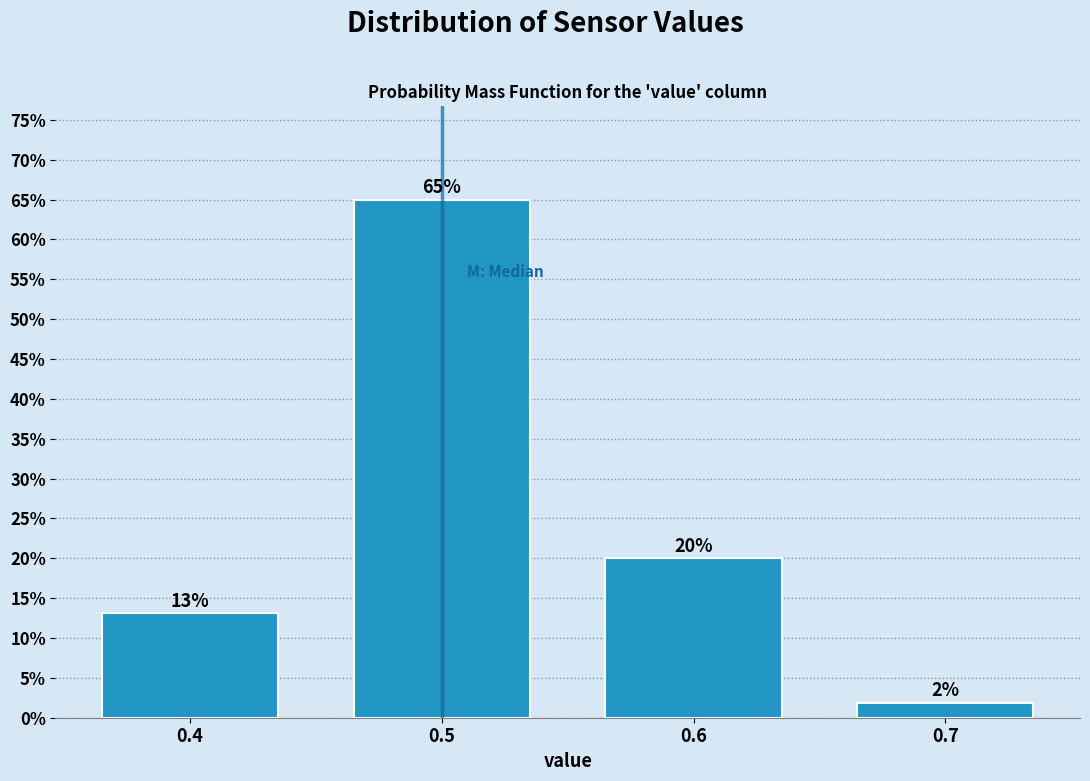

At which label does the data first exceed 20?

0.5